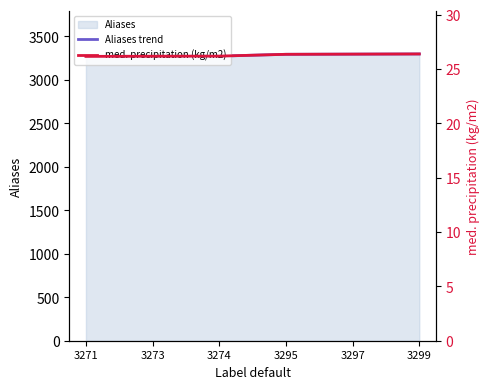

Where does the Aliases trend series first go above 3295?

3297